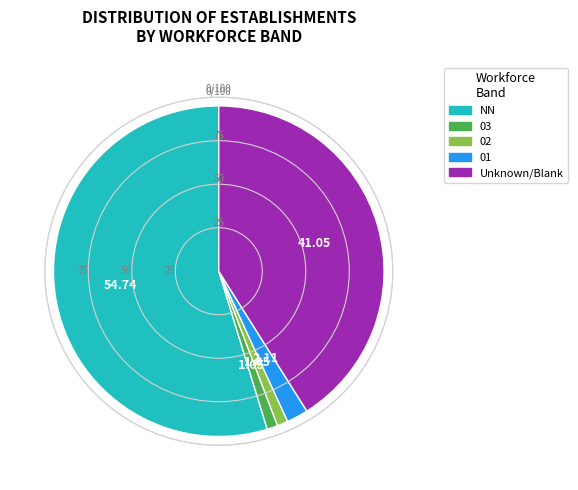

Is there a majority slice in this chart?

Yes